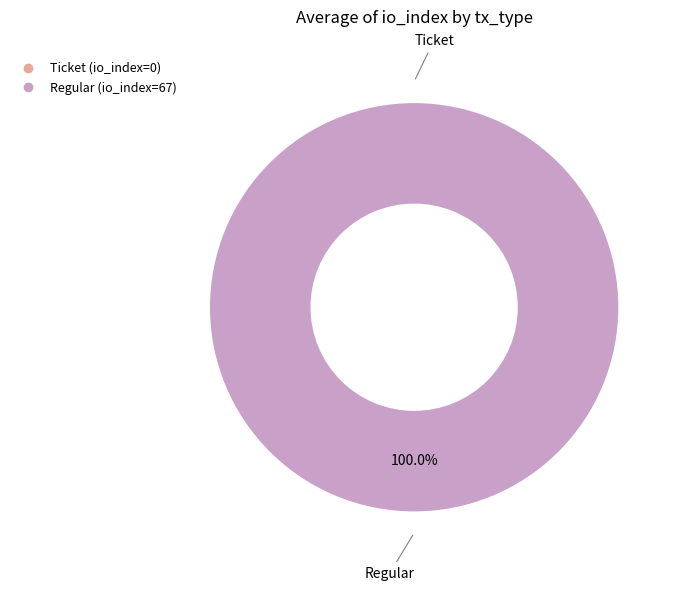

How many slices are in this pie chart?

2